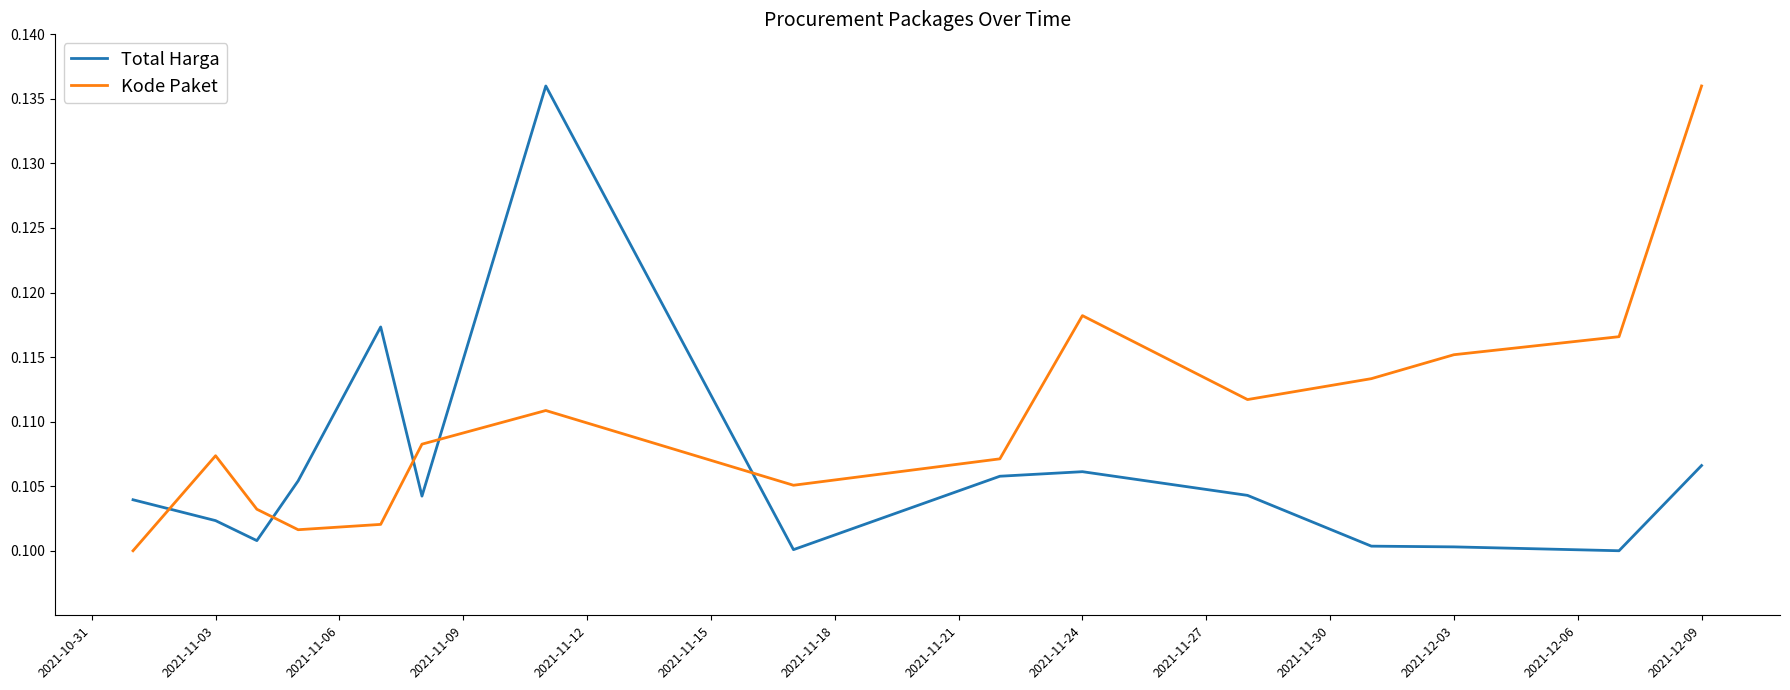

True or false: Kode Paket and Total Harga intersect in this chart.

True